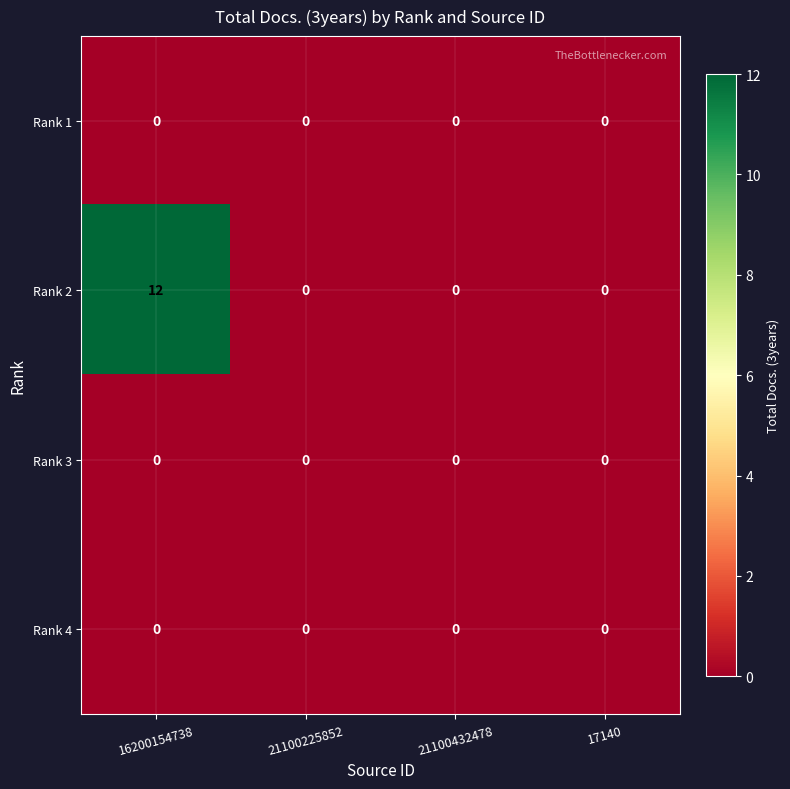

Which series has the widest spread of values?

Rank 2